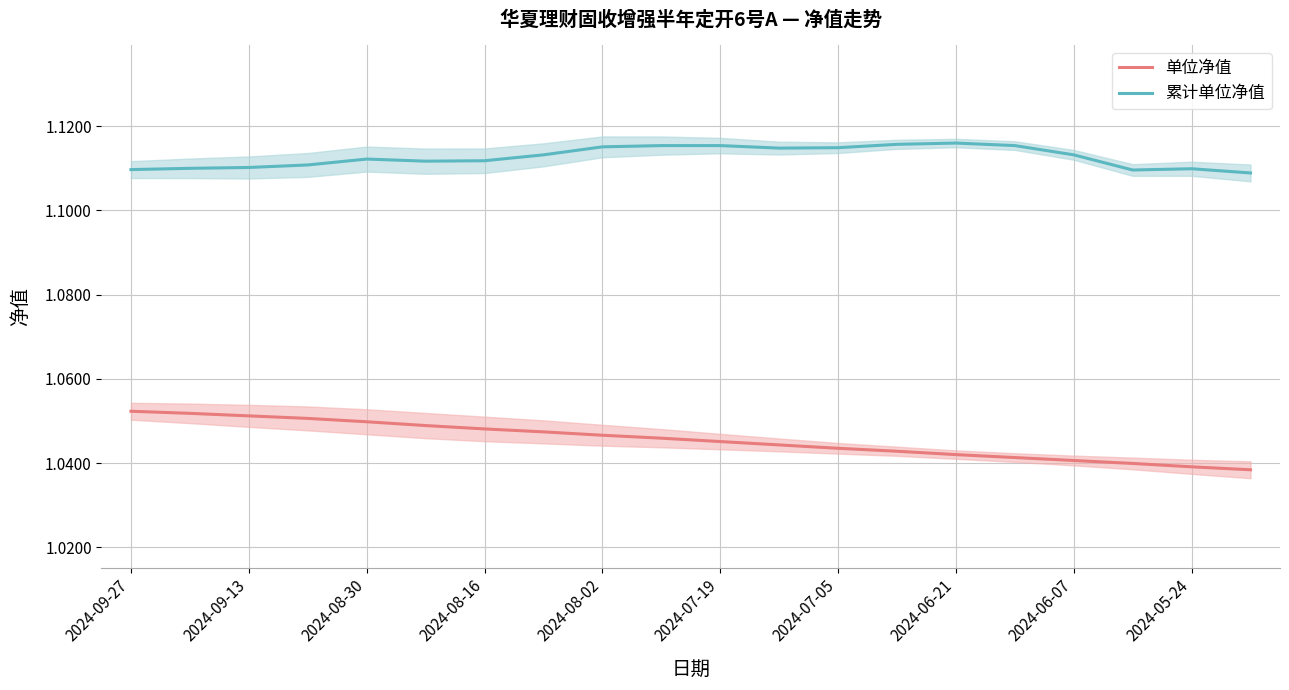

Count the 单位净值 values in the range 1 to 2.

20